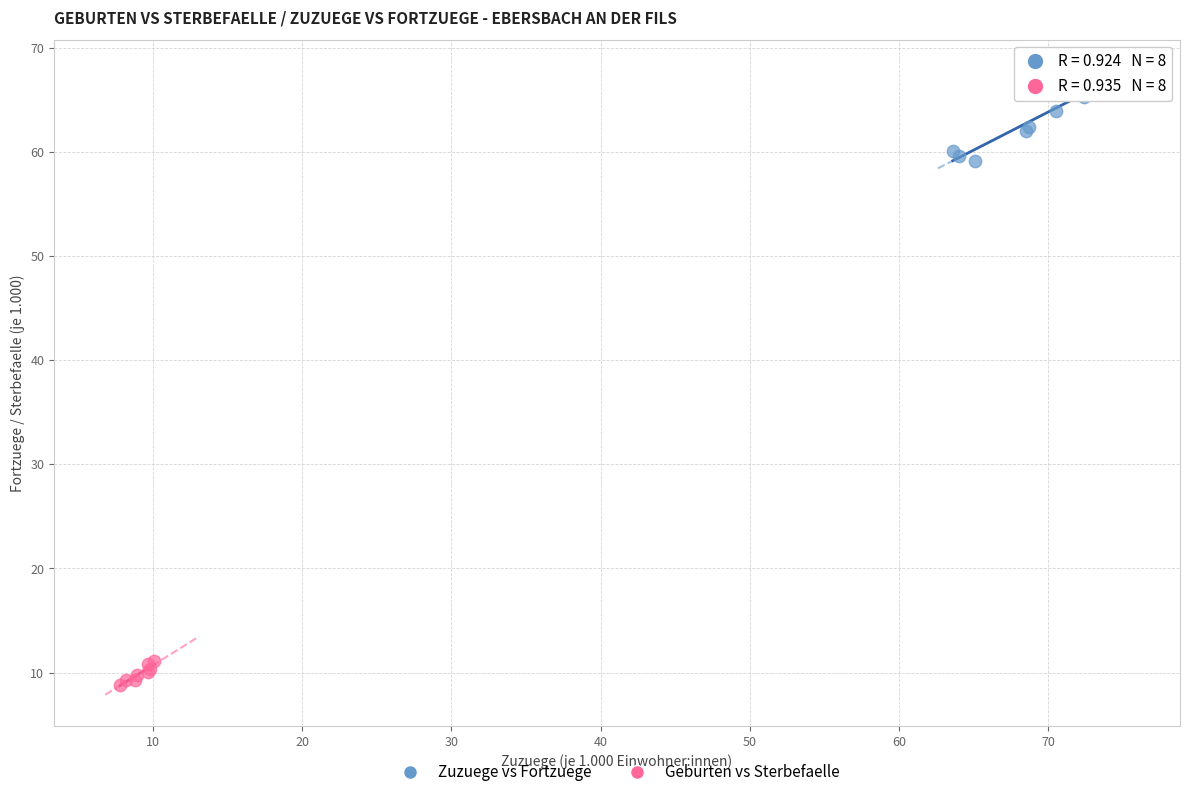

Which series reaches the minimum Y coordinate?

Geburten vs Sterbefaelle